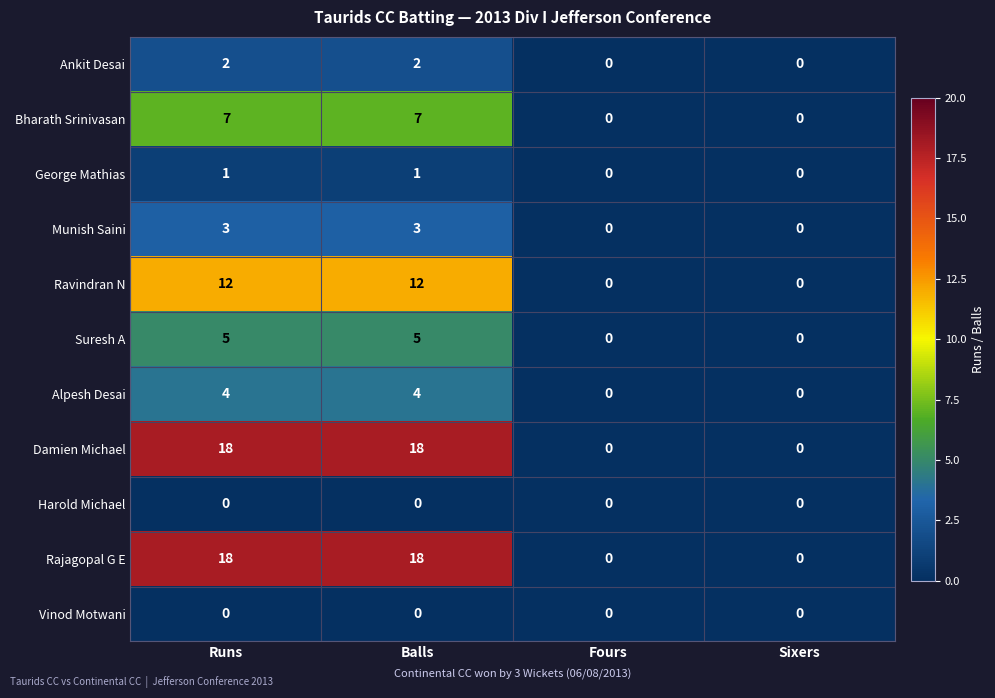

What is the total value across all series at Balls?

70